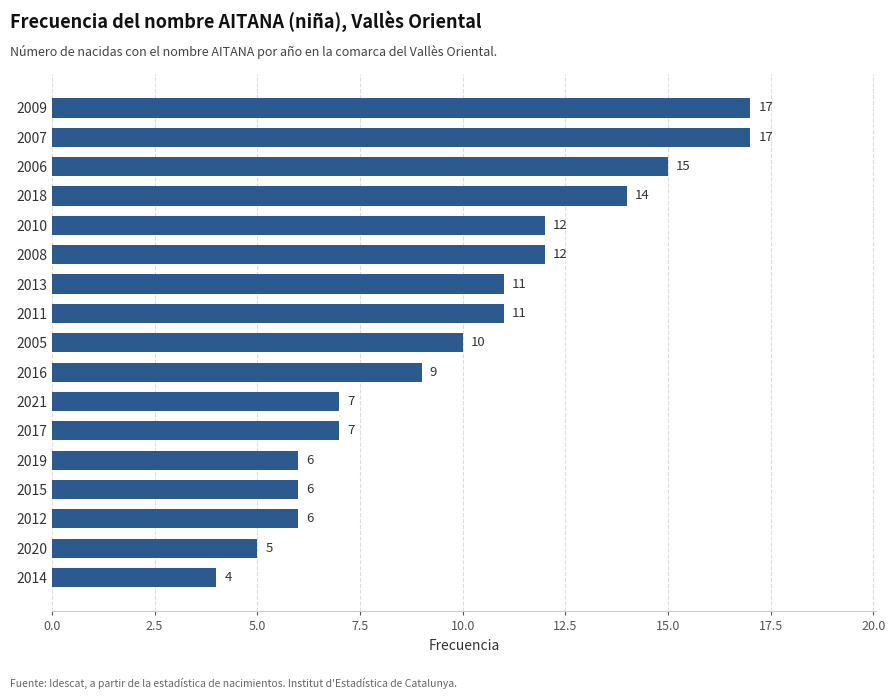

What is the value of the 12th bar from the top?

7